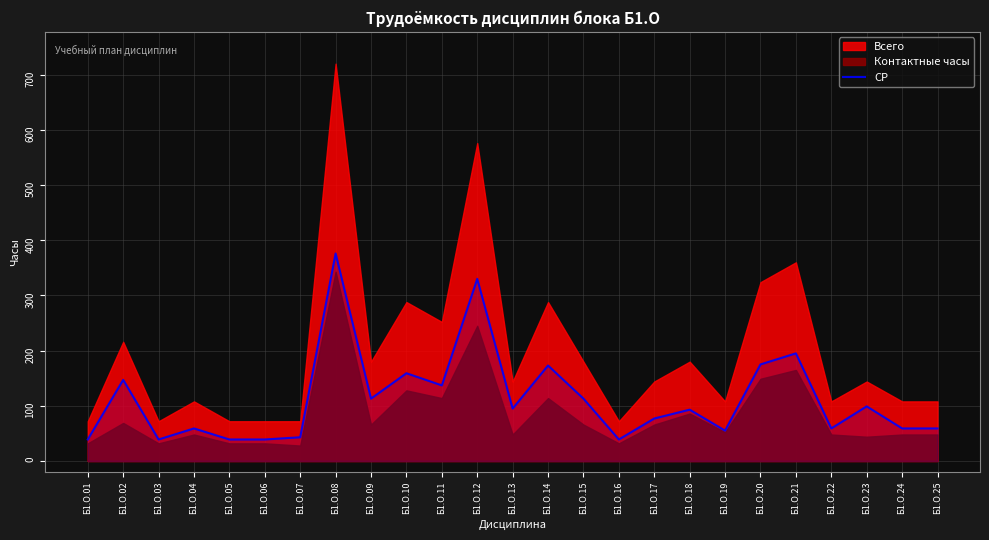

What is the value of the 14th point from the left?

173